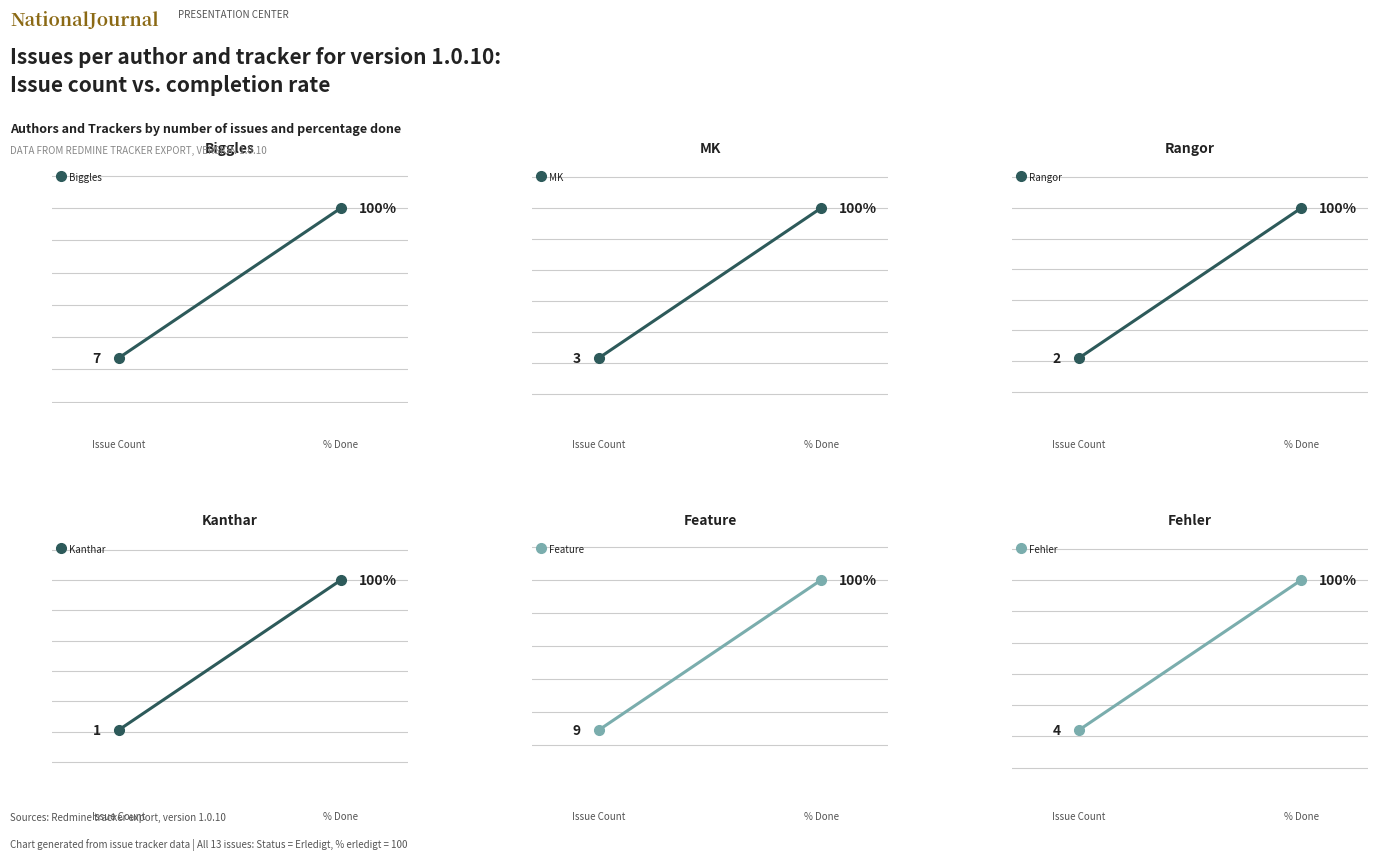

Is this an area chart (filled region under the line)?

No